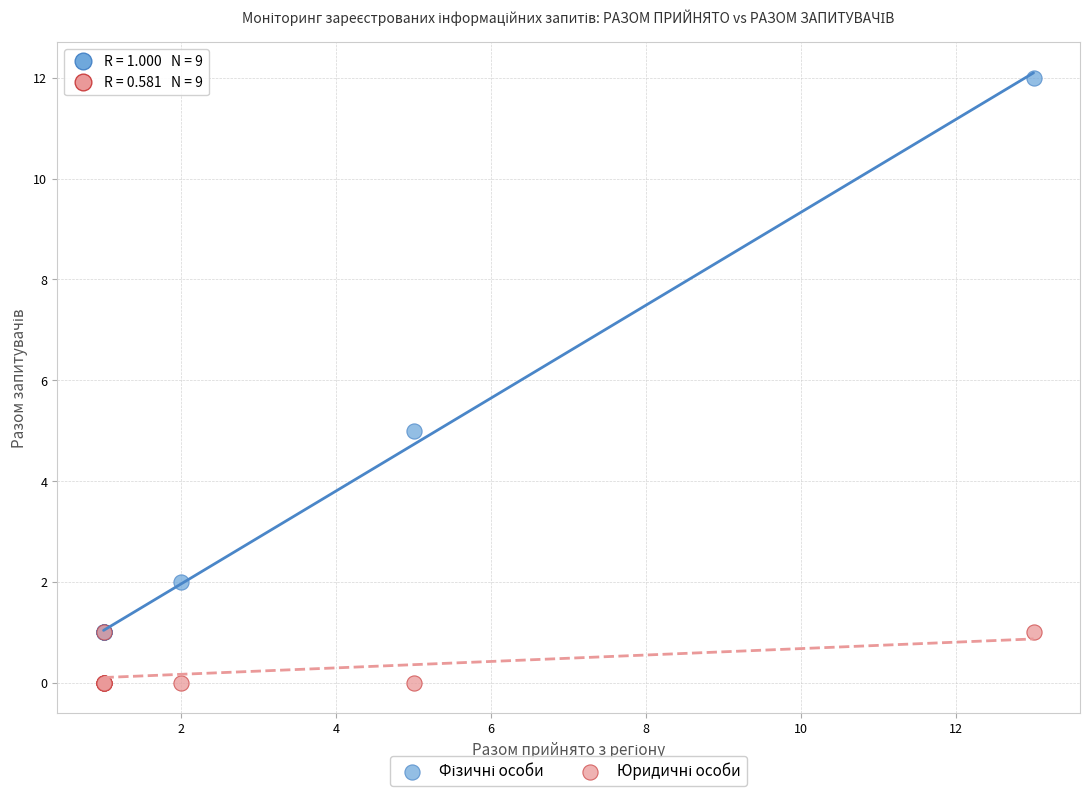

Across all series, what Y value is closest to 6?

5